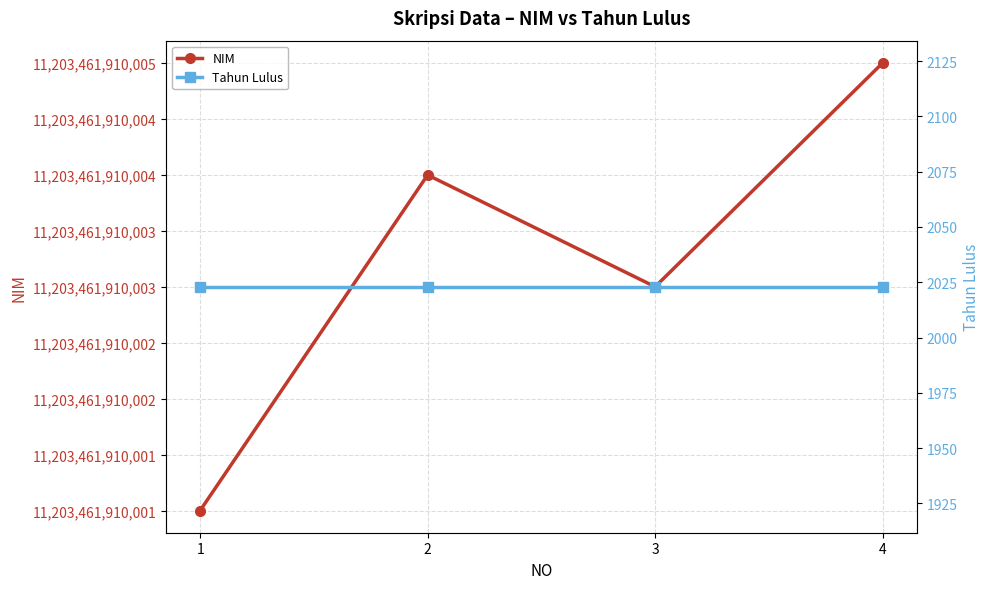

What is the lowest value of the Tahun Lulus series?

2023